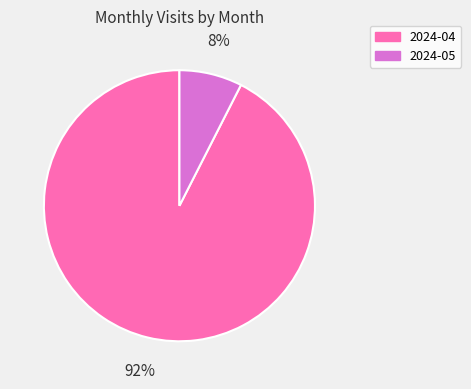

What is the ratio of the value at 2024-05 to the value at 2024-04?

0.1